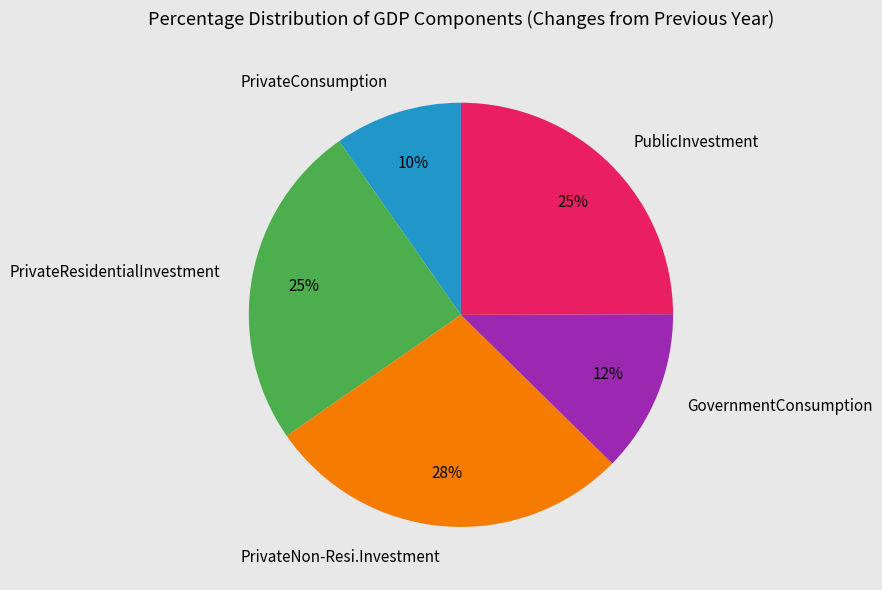

The PrivateResidentialInvestment slice represents 25% of the pie. True or false?

True